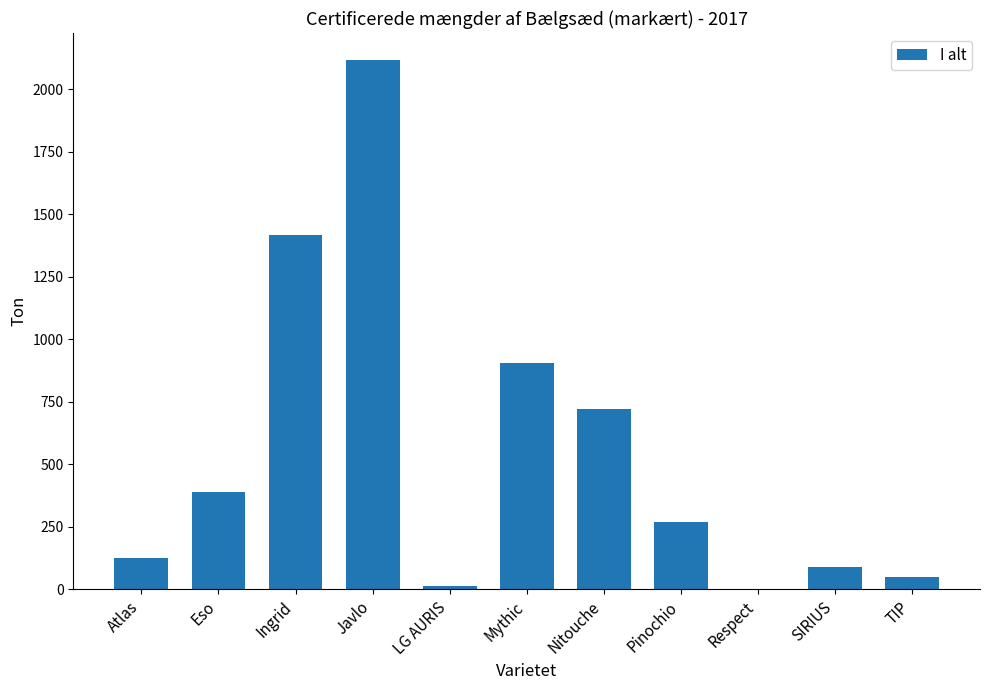

What is the sum of all values?

6098.4